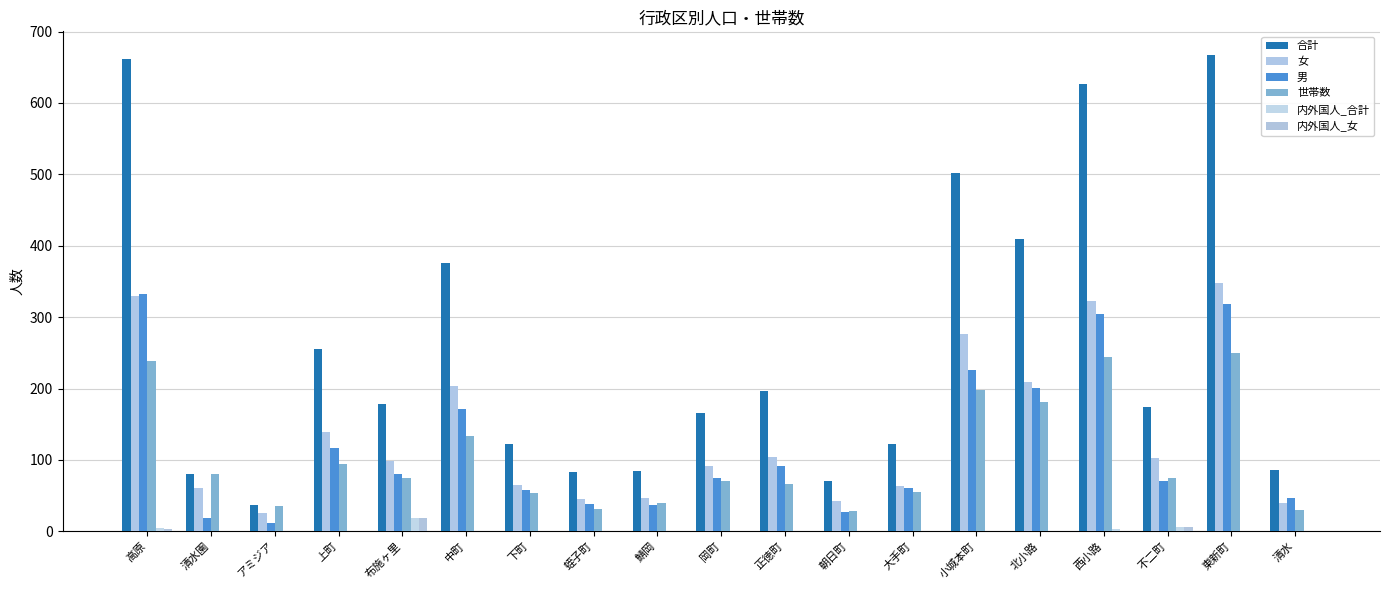

Between 大手町 and 蛭子町, which is larger?

大手町